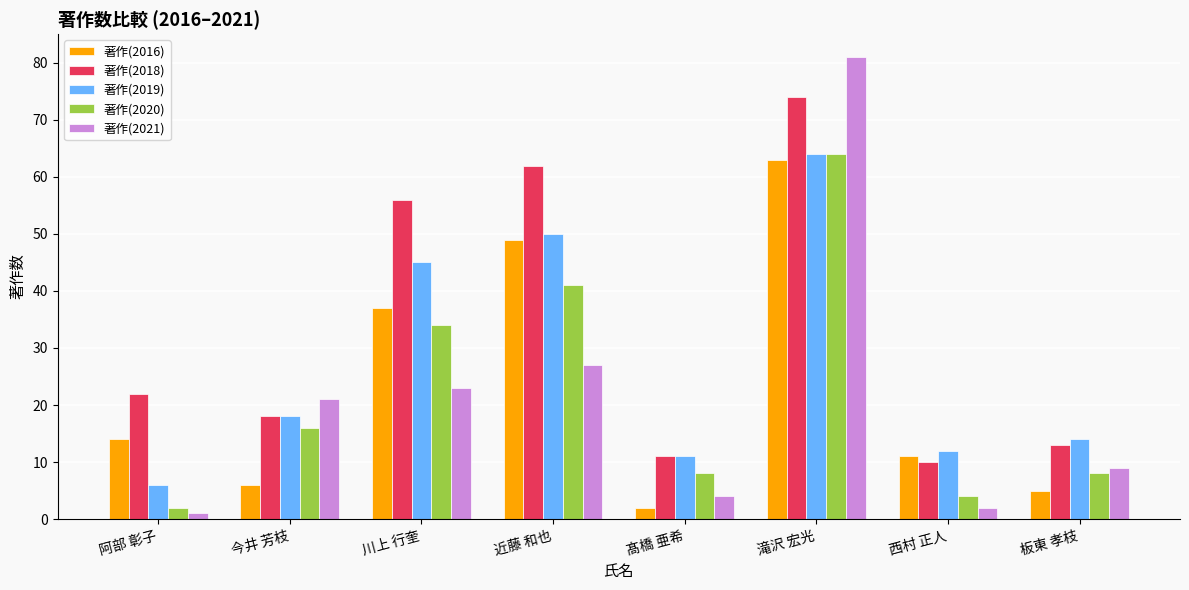

Reading left to right, what are all the values shown in this chart?

著作(2016): 14	6	37	49	2	63	11	5
著作(2018): 22	18	56	62	11	74	10	13
著作(2019): 6	18	45	50	11	64	12	14
著作(2020): 2	16	34	41	8	64	4	8
著作(2021): 1	21	23	27	4	81	2	9